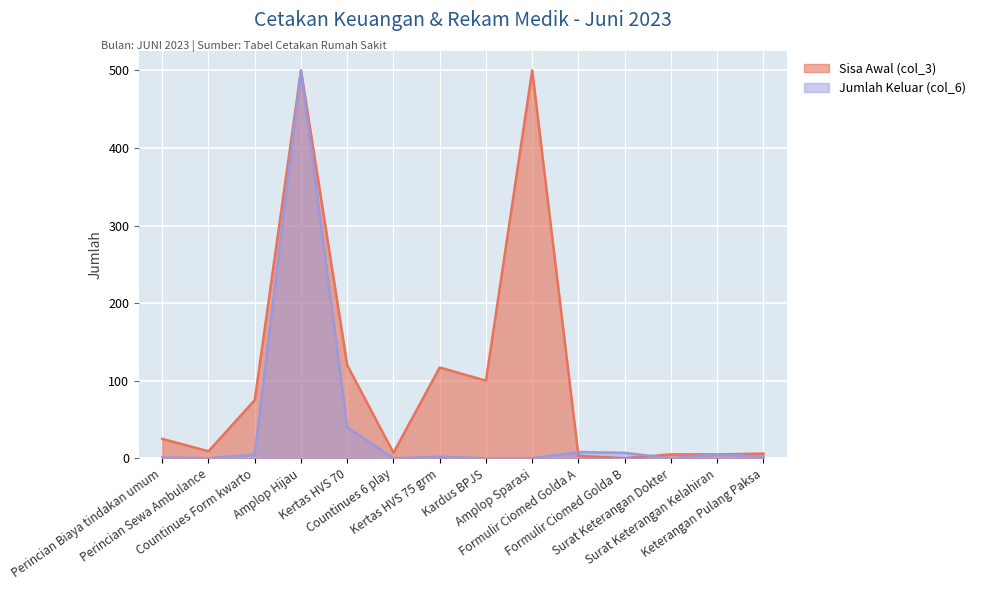

What is the greatest value displayed?

500